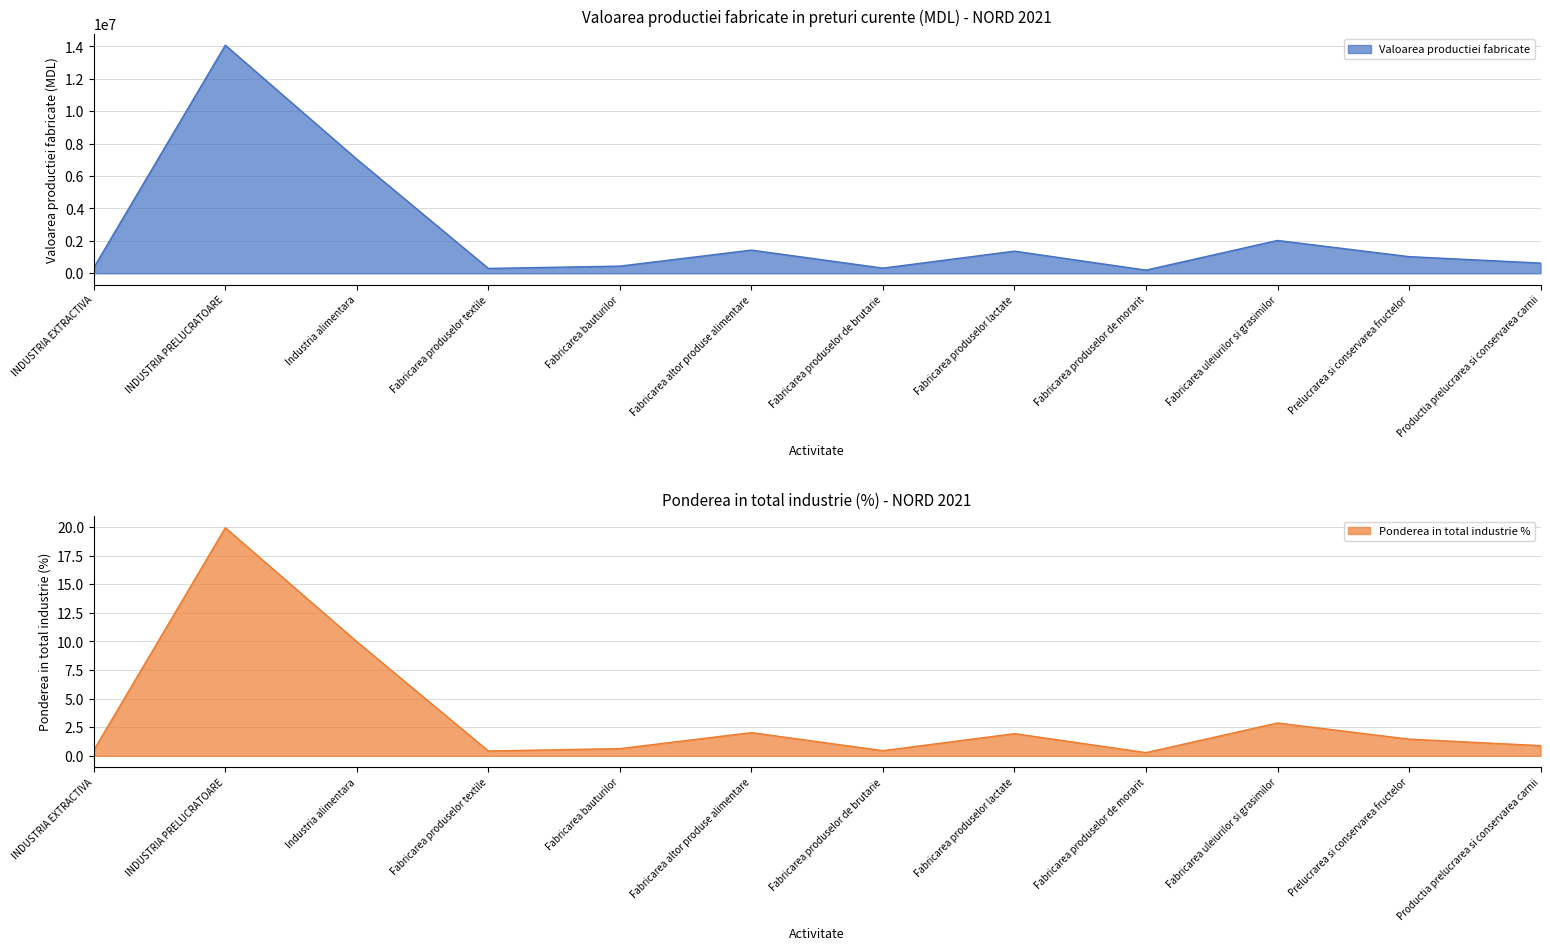

What is the value of the Ponderea in total industrie % point at the 4th from the left?

0.4